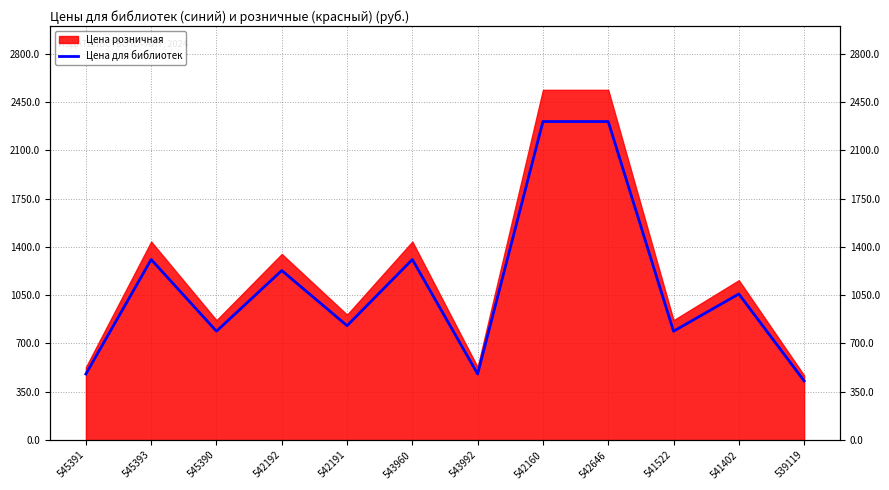

Which label corresponds to the largest value in the chart?

542160